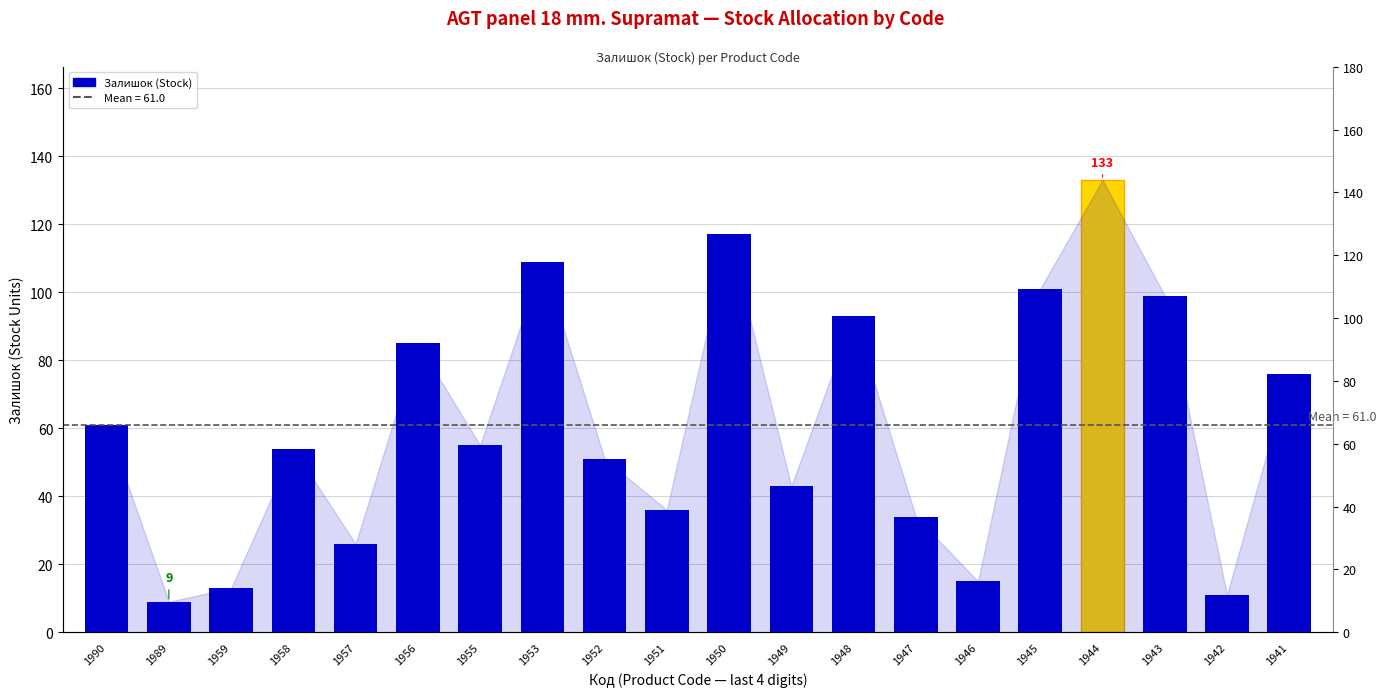

What is the value of the 16th bar from the left?

101